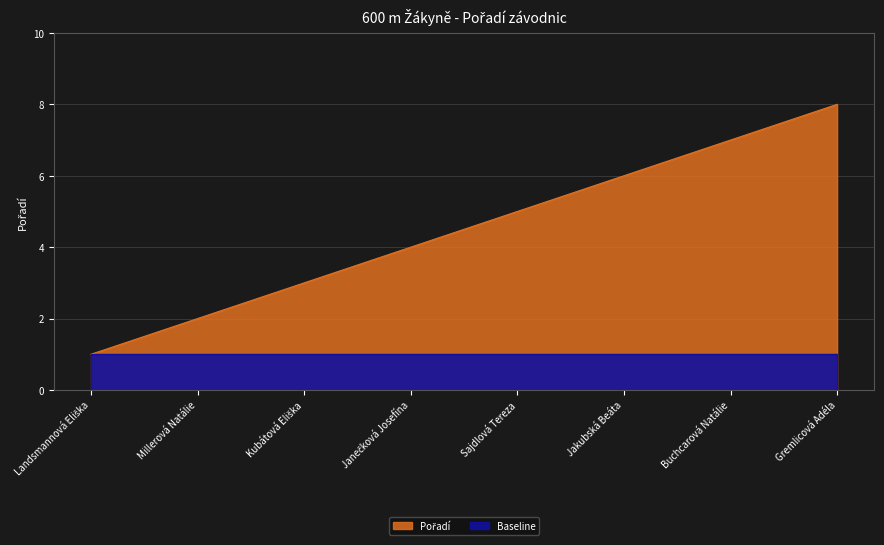

What is the difference between the values at Landsmannová Eliška and Janečková Josefína?

3